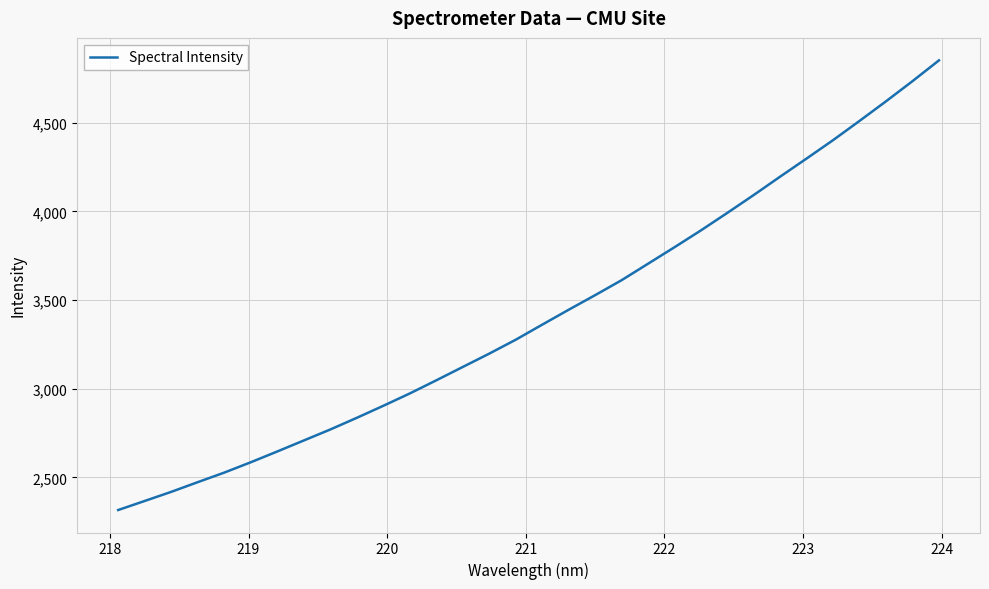

What is the minimum value shown in the chart?

2316.0